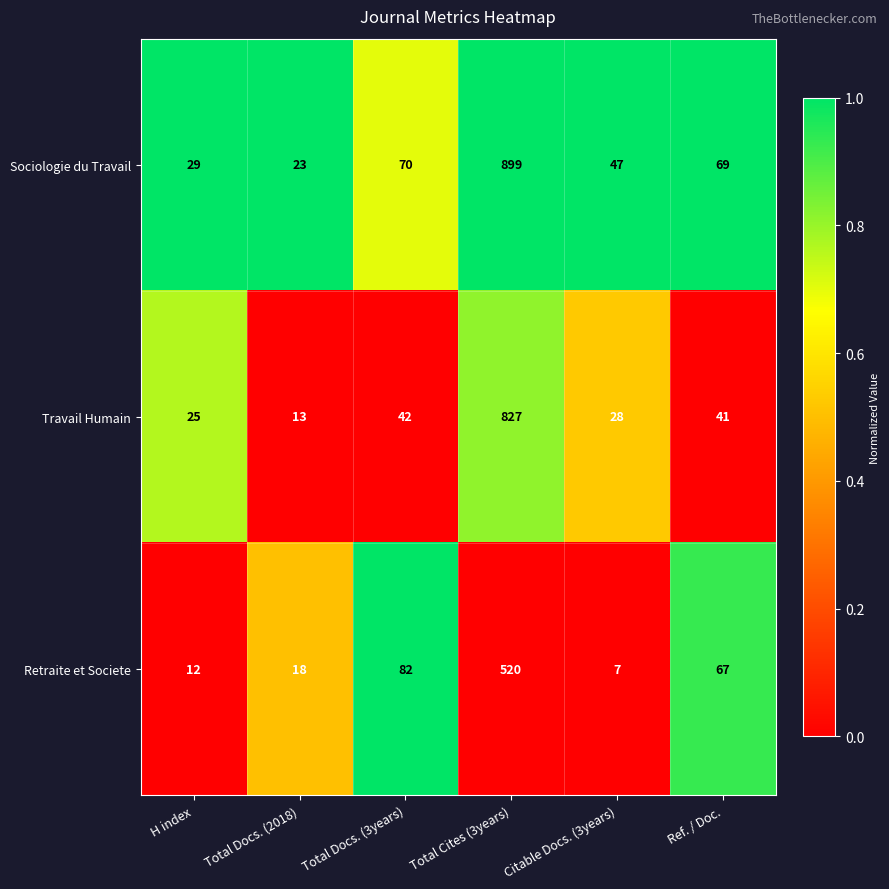

Rank the series by their maximum value, from highest to lowest.

Sociologie du Travail, Travail Humain, Retraite et Societe